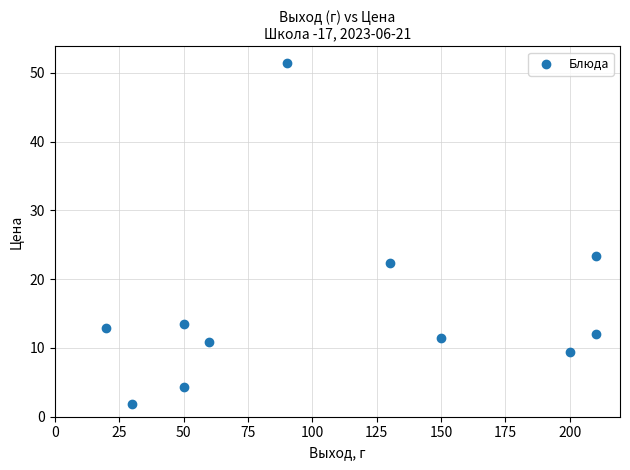

What Y value in the scatter plot is closest to 26?

23.4